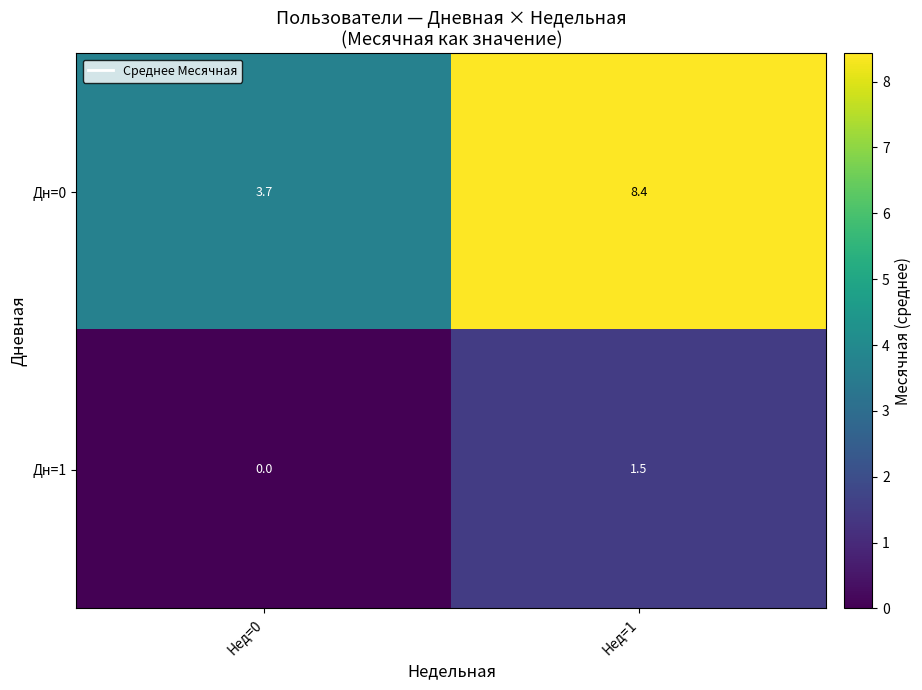

Which series has the largest range (max minus min)?

Дн=0